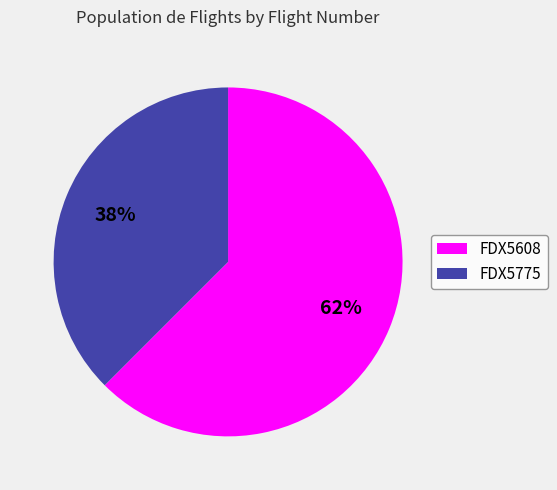

What is the ratio of the value at FDX5775 to the value at FDX5608?

0.6